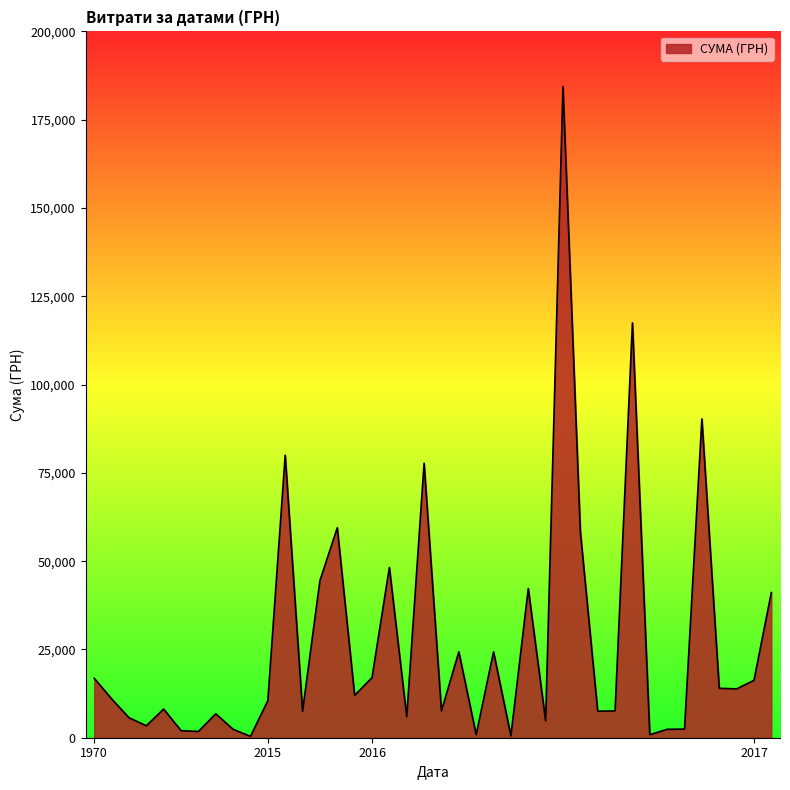

What is the maximum value shown in the chart?

184432.0